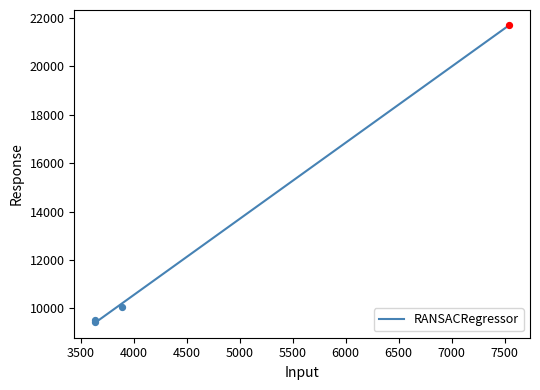

Approximately how many times larger is the value at 3895 compared to 7543?

0.5